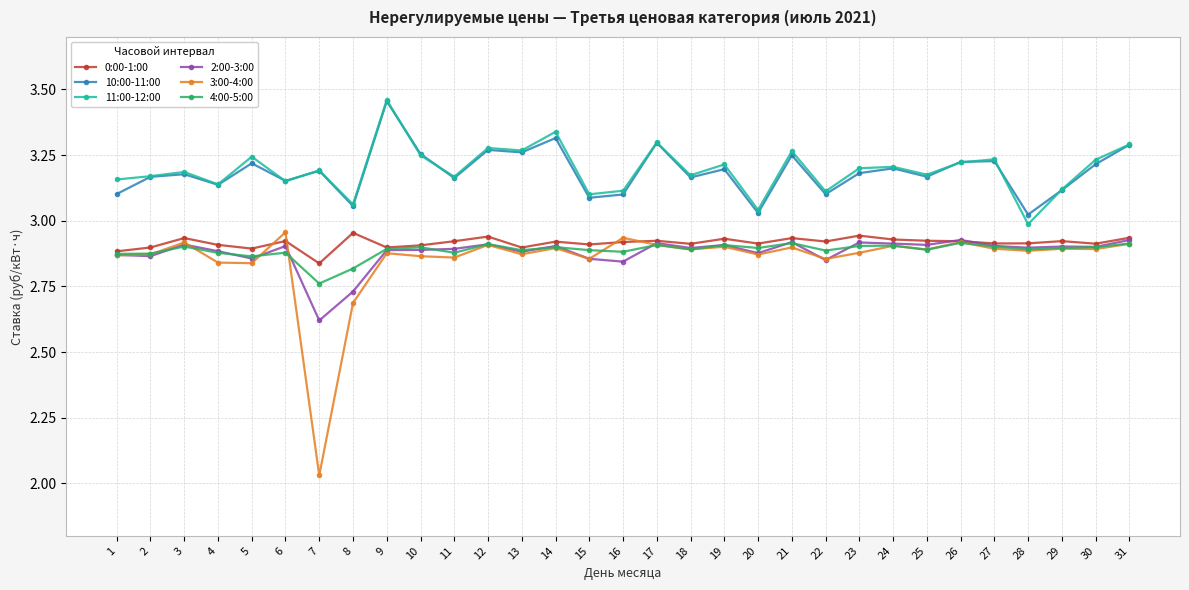

How many categories are shown in the chart?

31